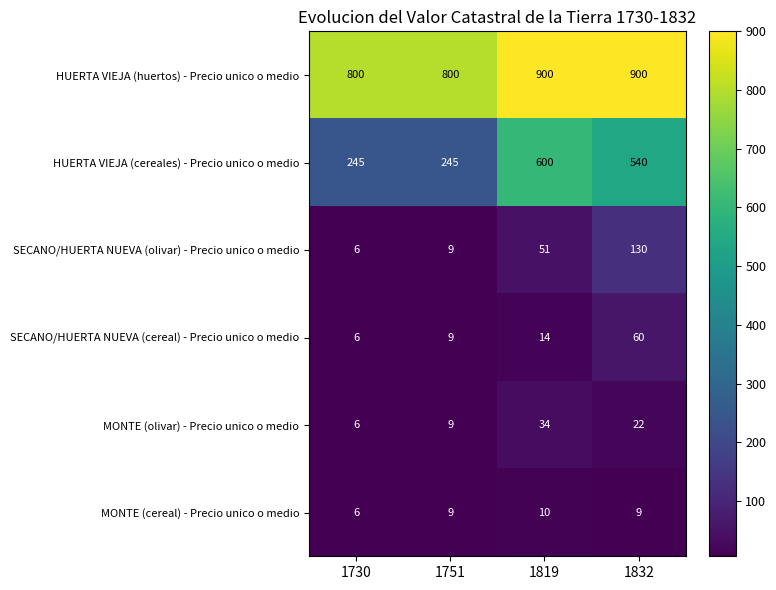

Is it true that HUERTA VIEJA (huertos) - Precio unico o medio equals 530 at 1832?

False